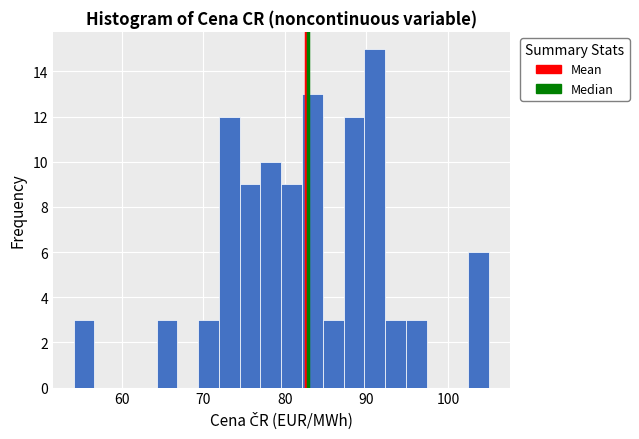

Read against the x-axis, roughly where is the centre of the tallest bar?

91